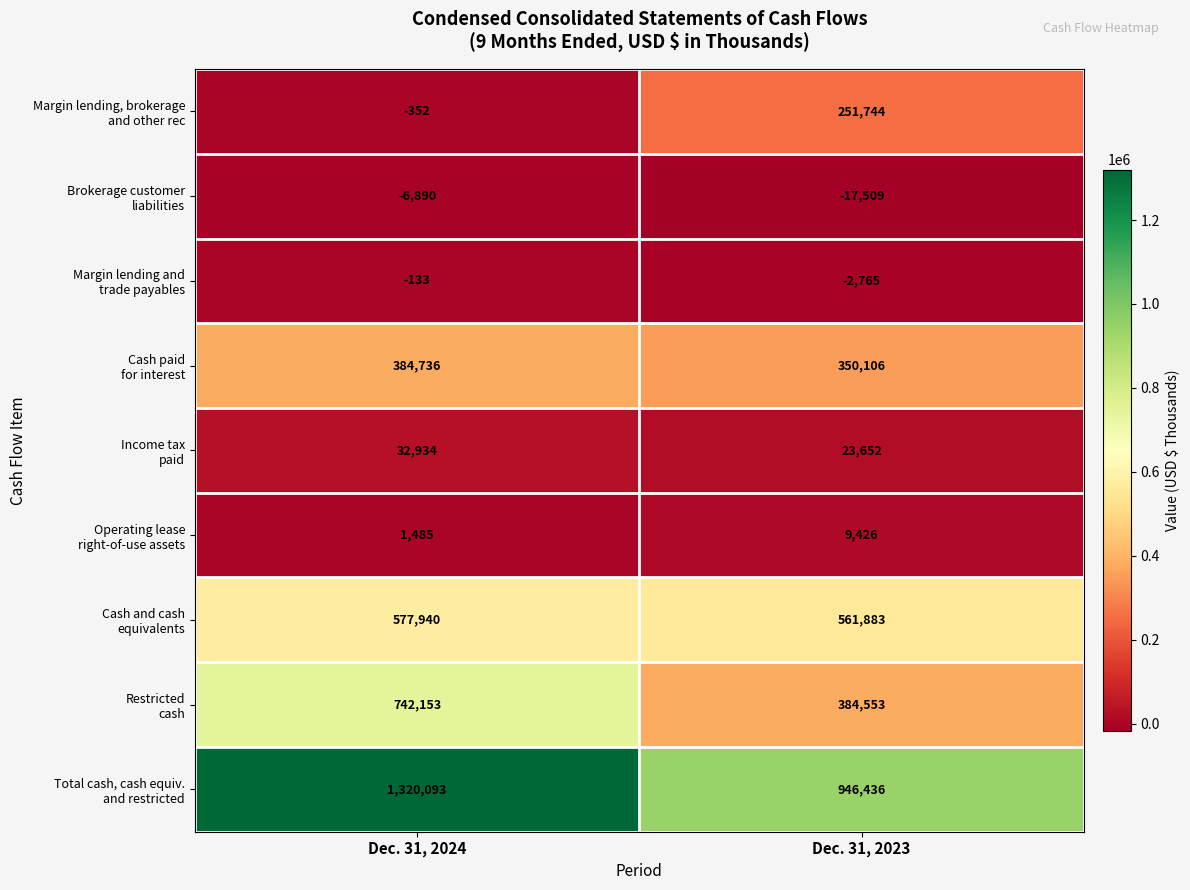

At which category is the sum across all series the highest?

Dec. 31, 2024